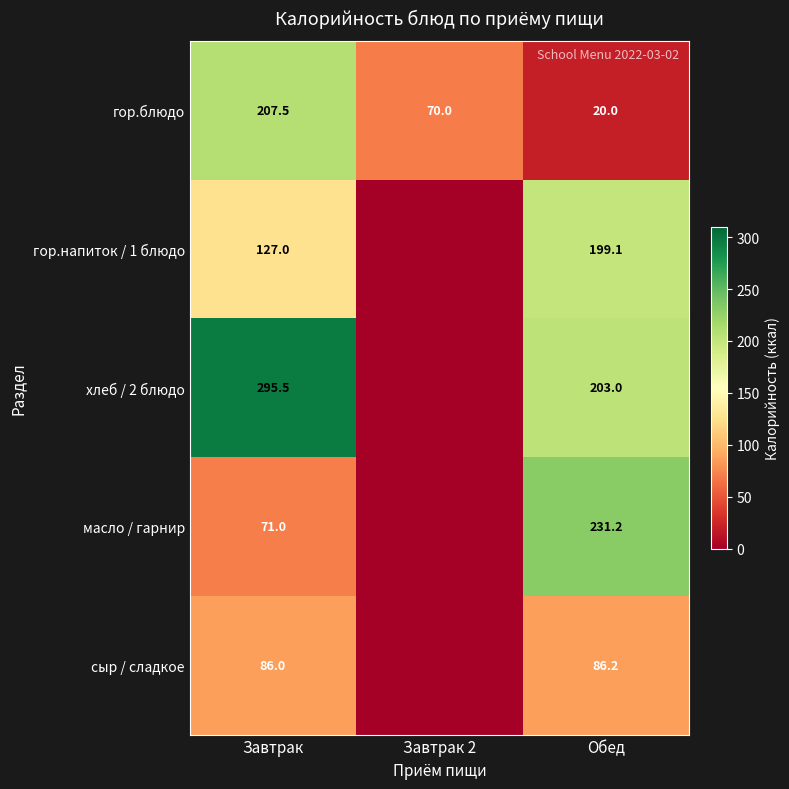

Is it true that хлеб / 2 блюдо equals 295.5 at Завтрак?

True